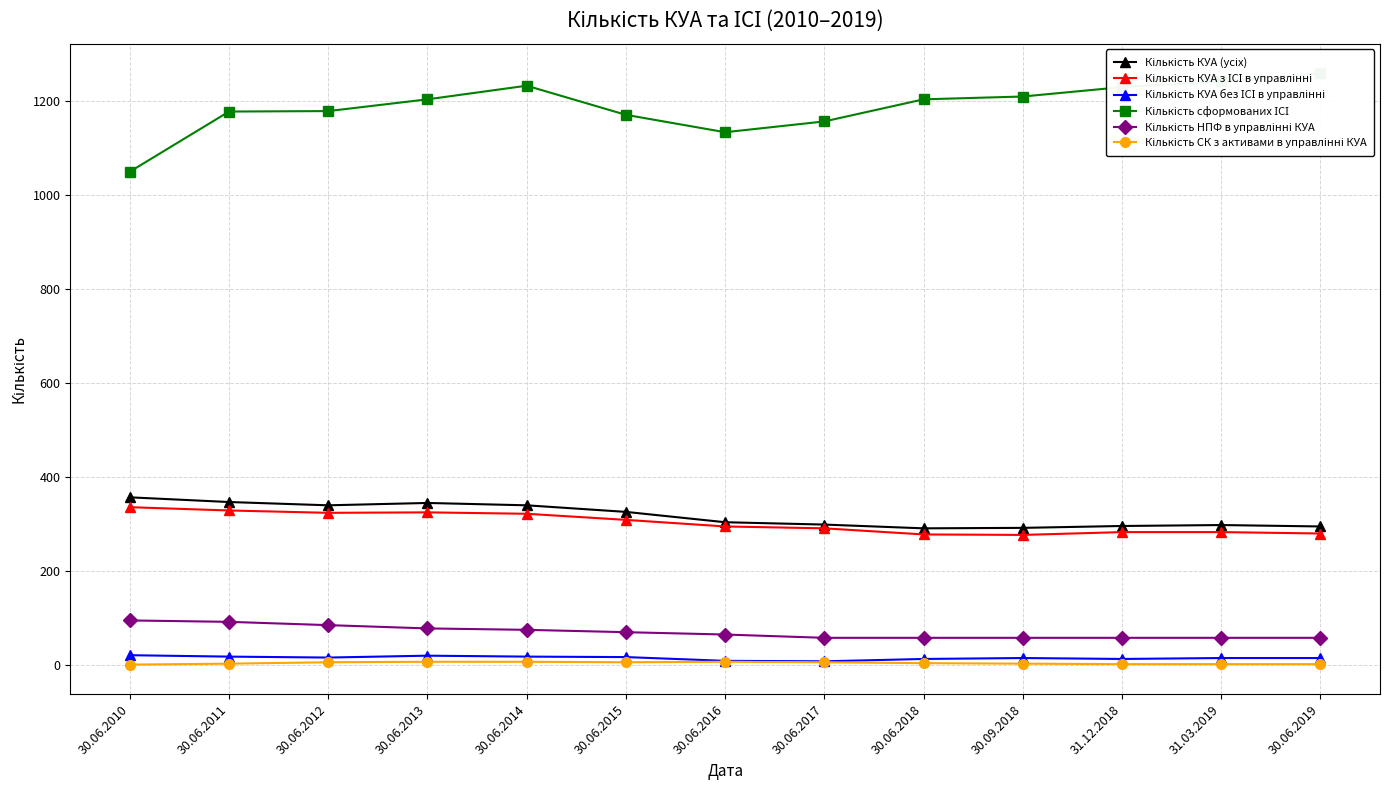

What is the difference between the highest and lowest values at 30.06.2016?

1127